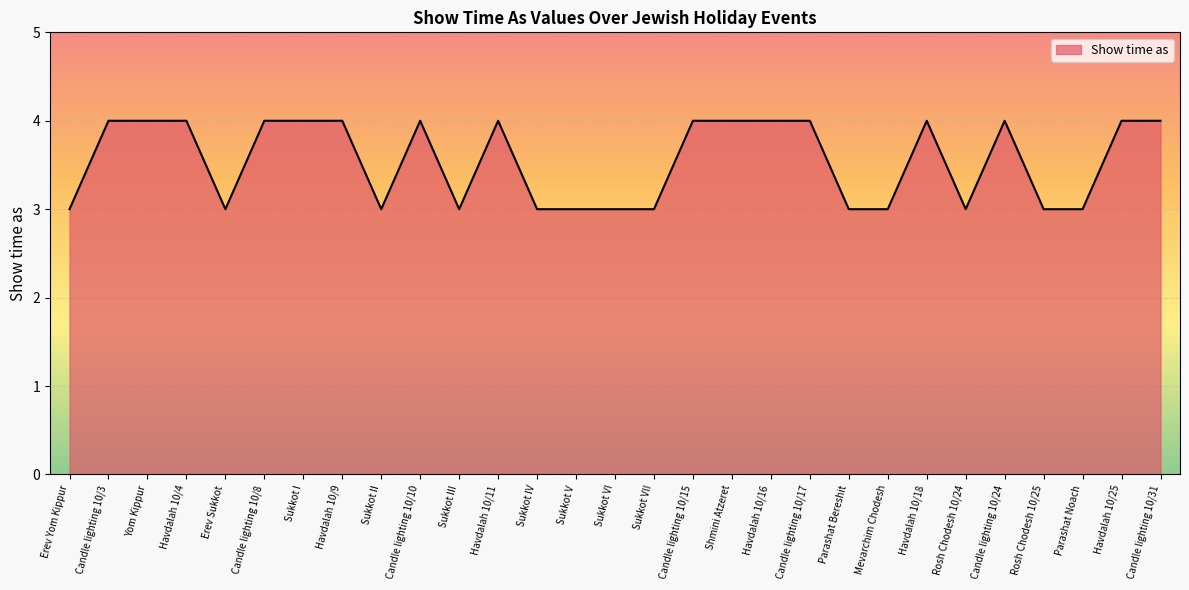

What is the sum of the values at Candle lighting 10/10 and Havdalah 10/18?

8